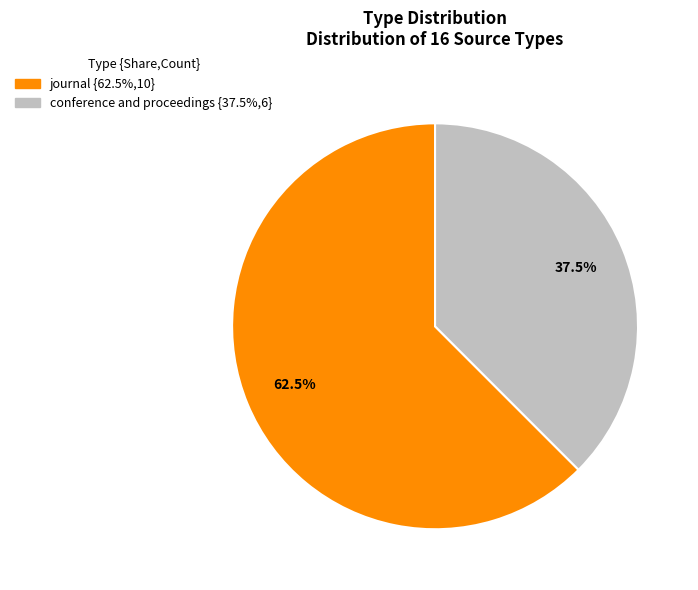

The journal slice represents 72% of the pie. True or false?

False